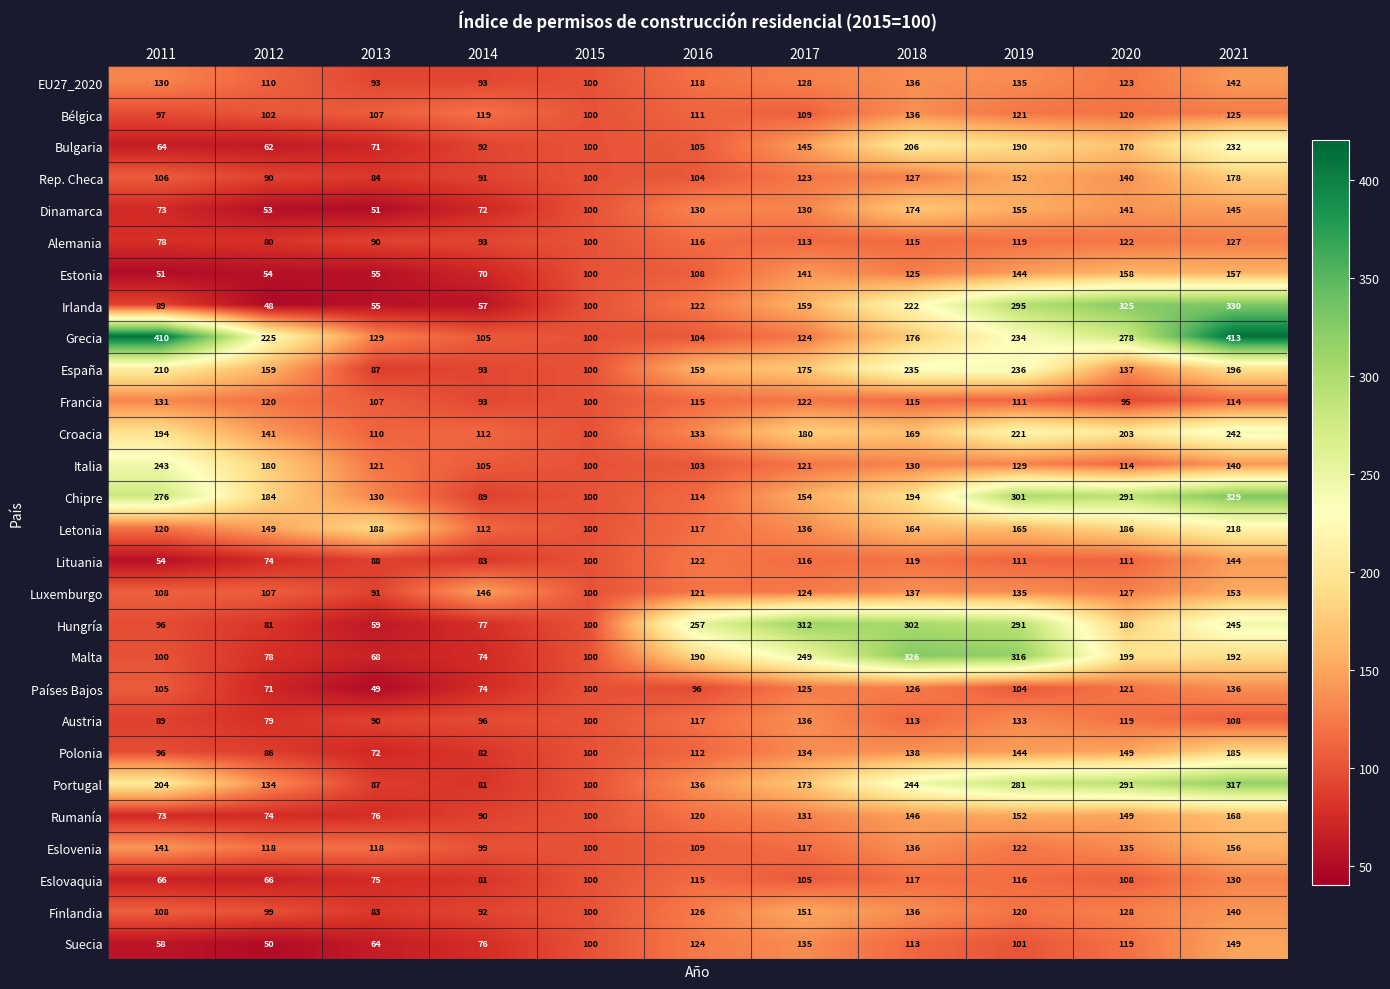

What is the difference between the maximum and minimum values in the Hungría series?

253